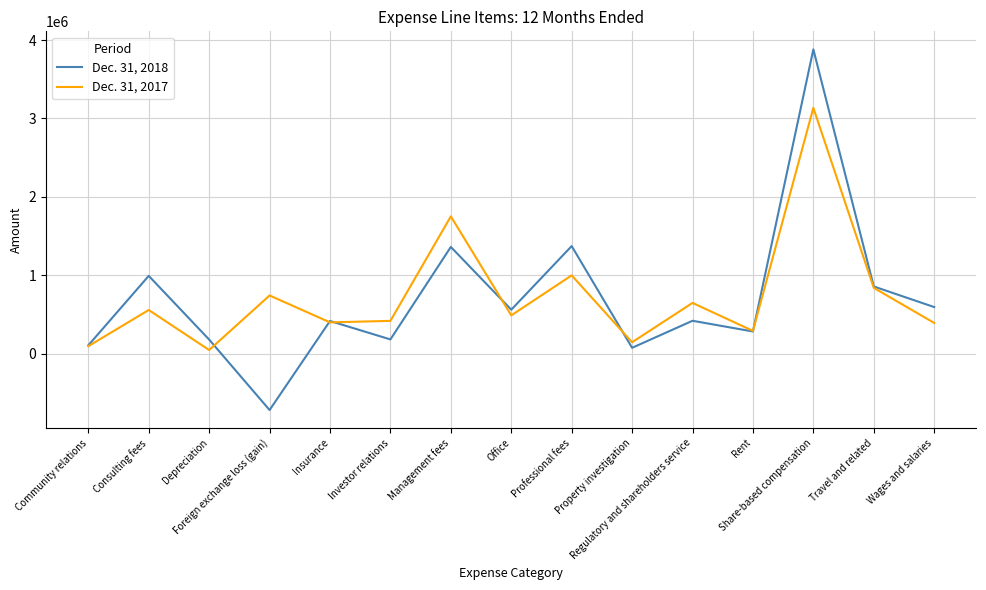

Rank the series by their average value, from lowest to highest.

Dec. 31, 2018, Dec. 31, 2017